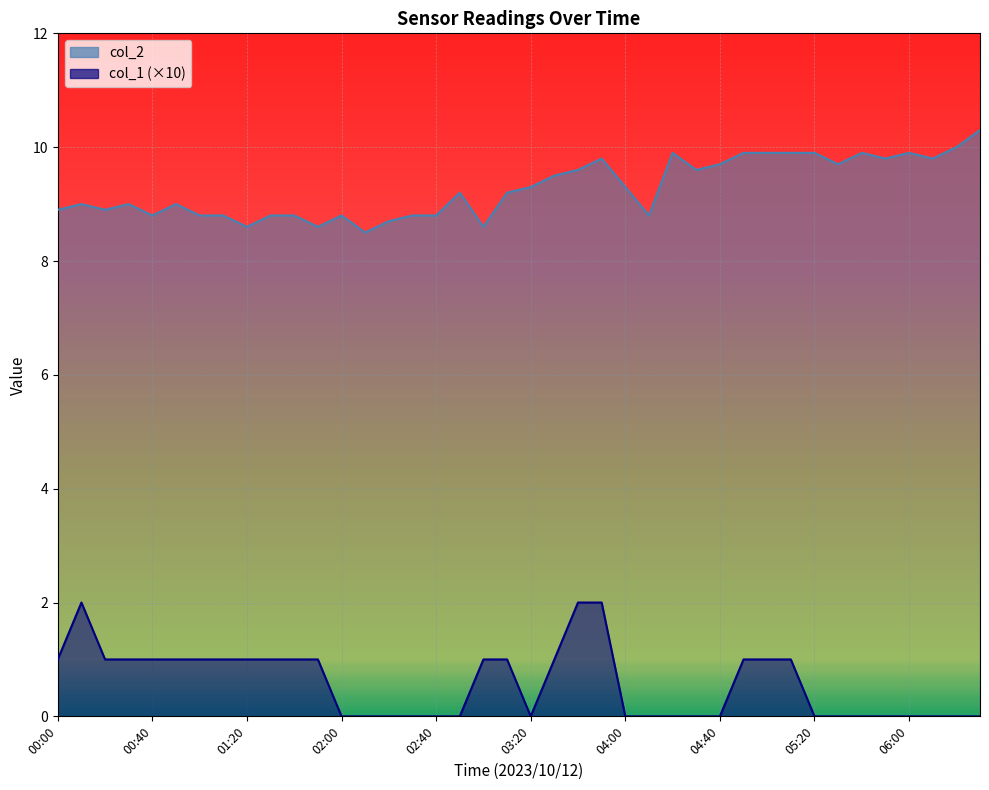

What is the value of the col_2 point at the 20th from the left?

9.2